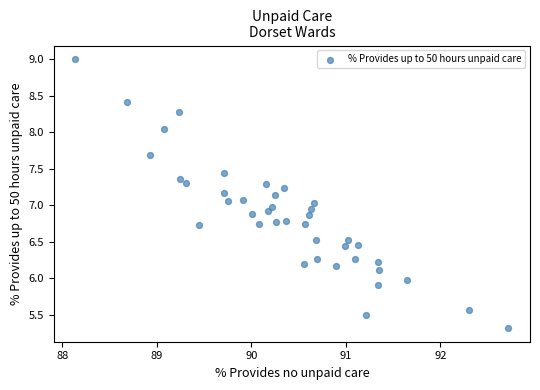

What is the range of Y values (max minus min)?

3.7